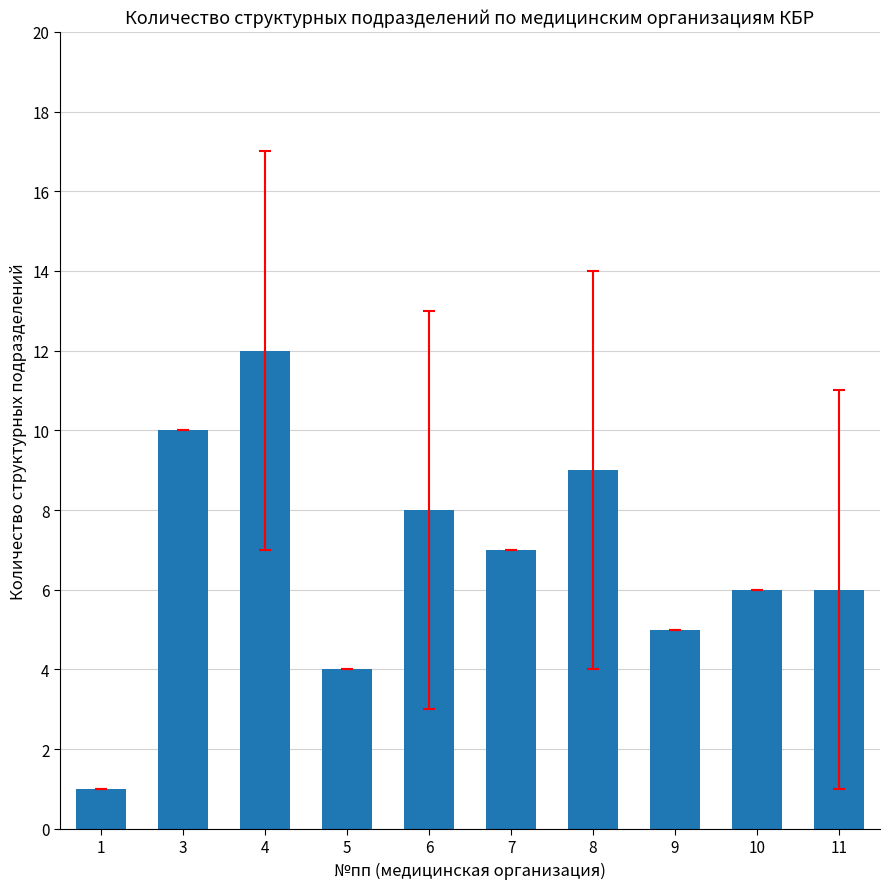

Does the chart contain any negative values?

No